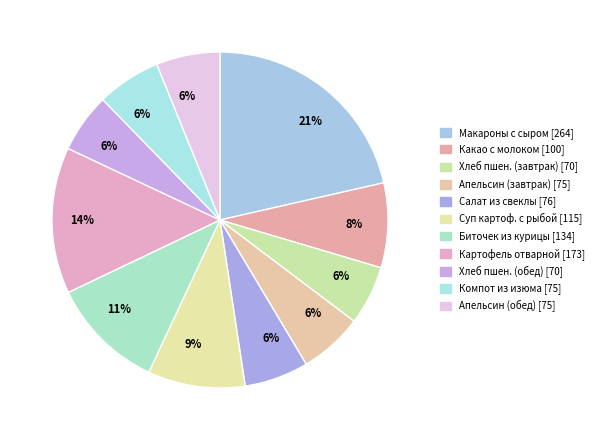

How many slices are in this pie chart?

11